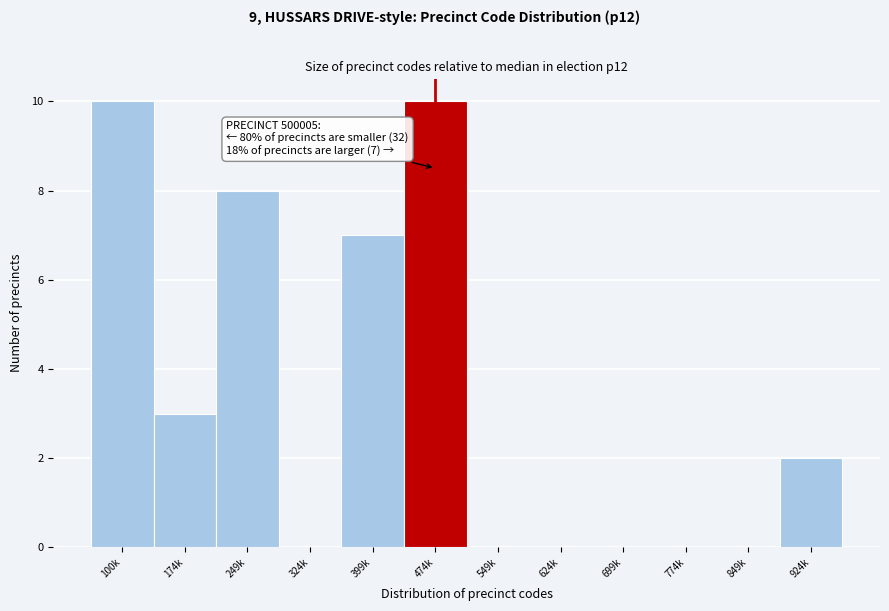

Reading right to left, what are all the values shown in this chart?

924k=2	849k=0	774k=0	699k=0	624k=0	549k=0	474k=10	399k=7	324k=0	249k=8	174k=3	100k=10